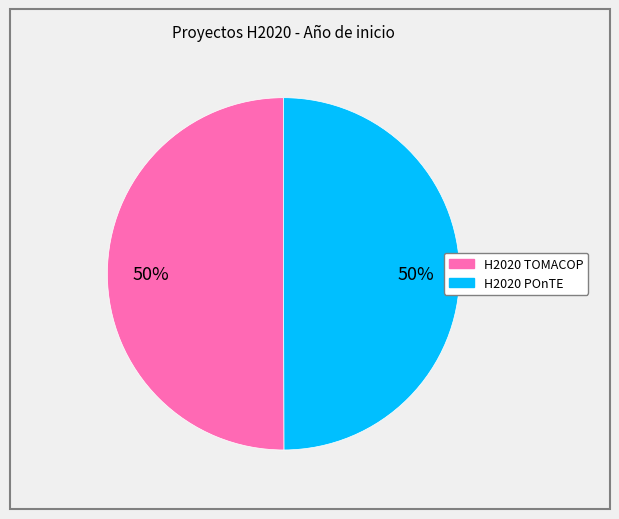

True or false: H2020 TOMACOP accounts for 38% of the total.

False